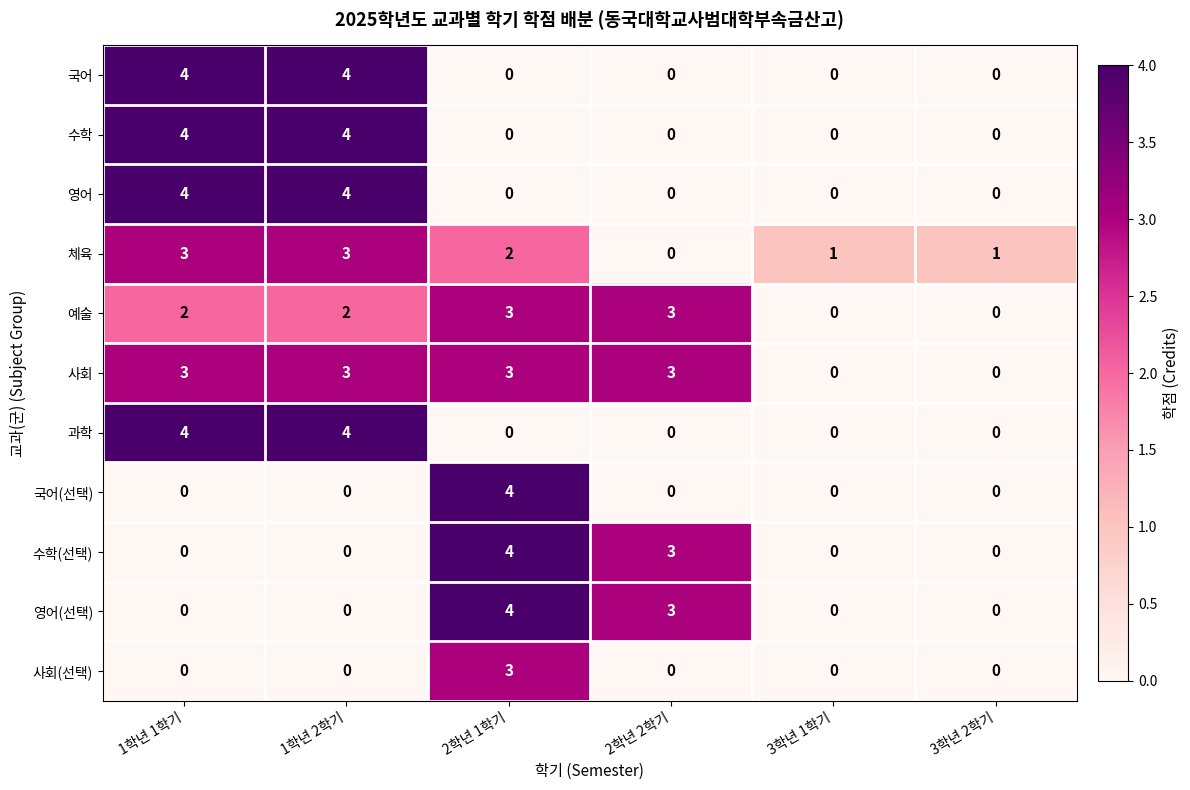

What is the sum of the 예술 values at 2학년 2학기 and 2학년 1학기?

6